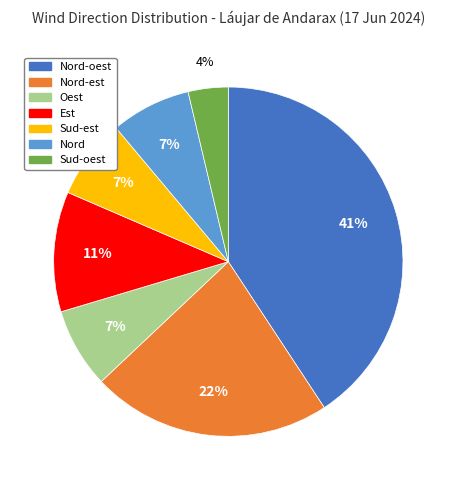

To the nearest percent, what is the difference between the largest and smallest slice percentages?

37%